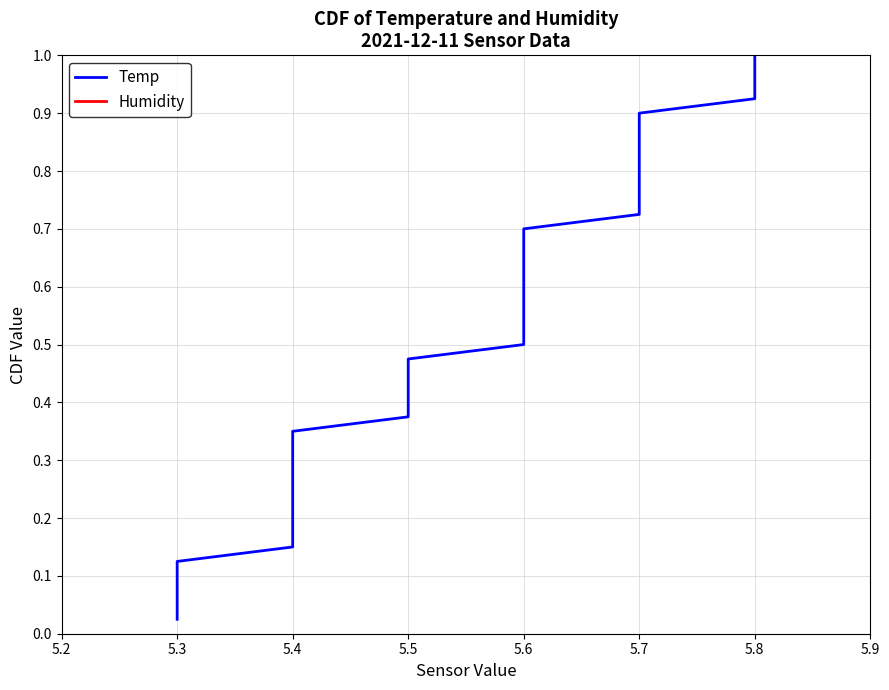

Does the chart have visible grid lines?

Yes